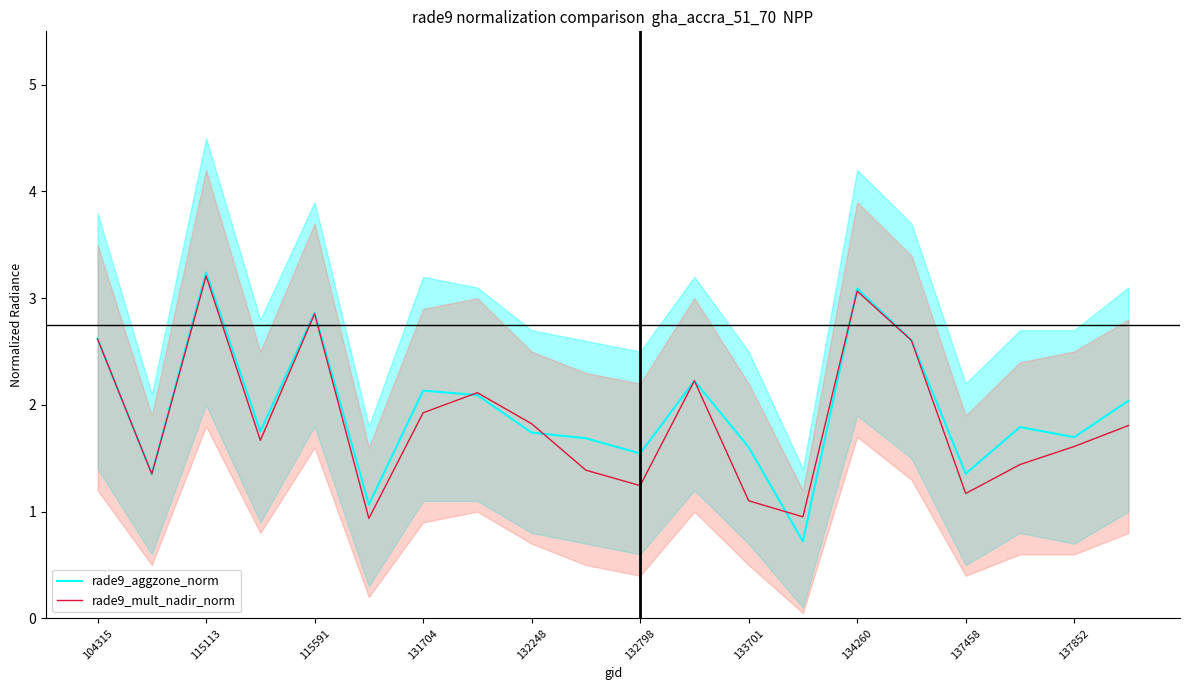

Which series has the widest spread of values?

rade9_aggzone_norm